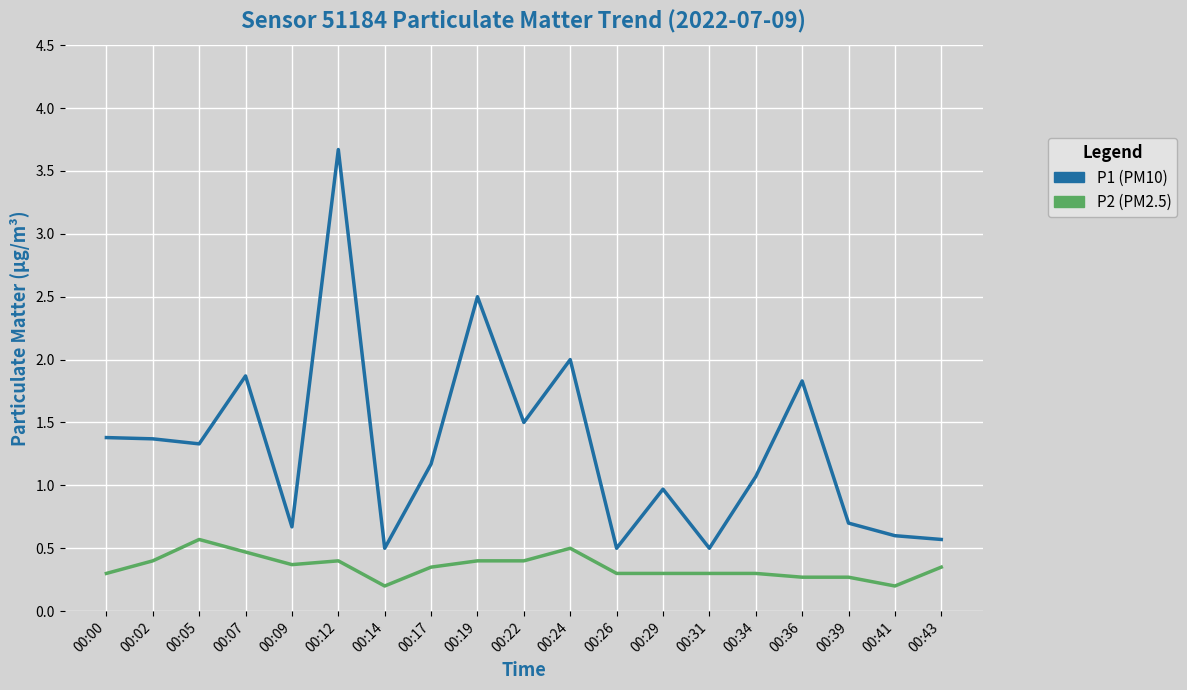

What is the total value across all series at 00:43?

0.9